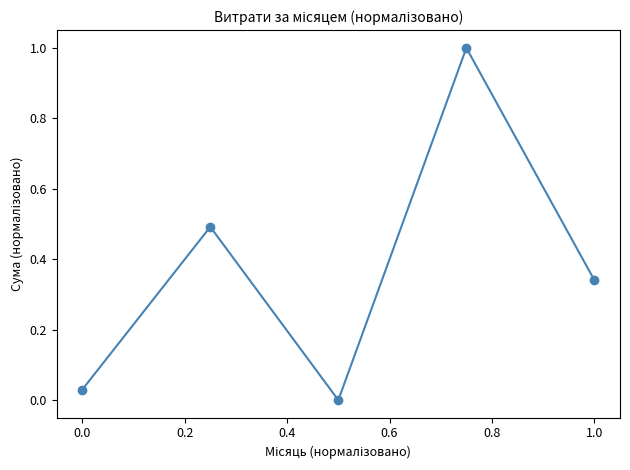

Count the number of values greater than 0.

4